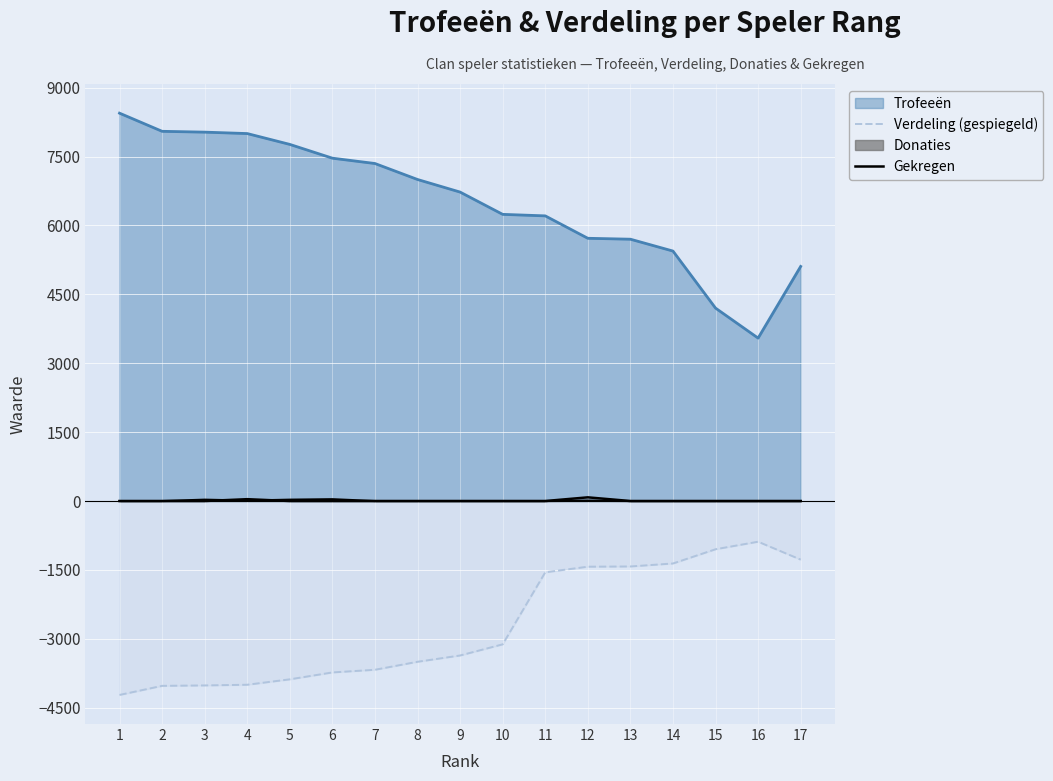

At which category does Gekregen reach its first local peak?

4